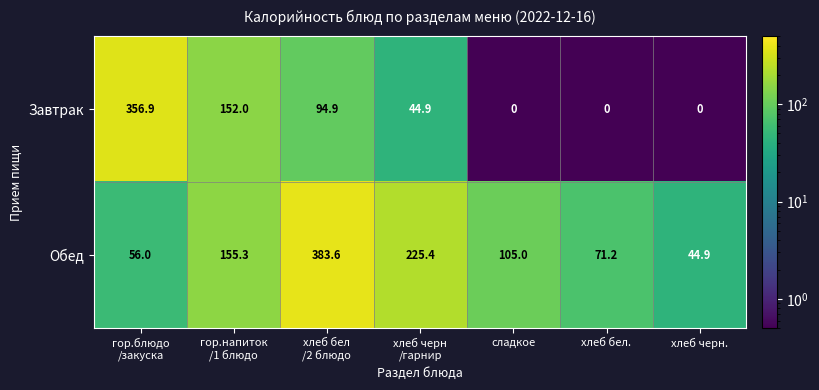

True or false: Обед has a value of 140.9 at сладкое.

False